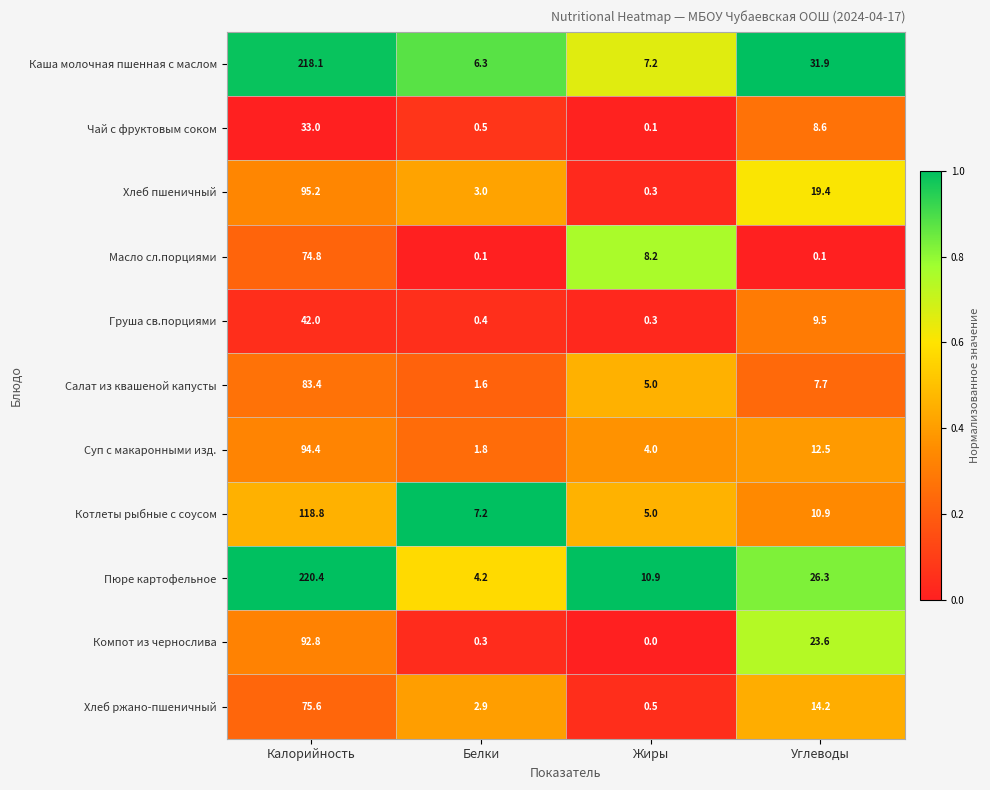

Between Калорийность and Жиры, which series saw the biggest shift?

Каша молочная пшенная с маслом